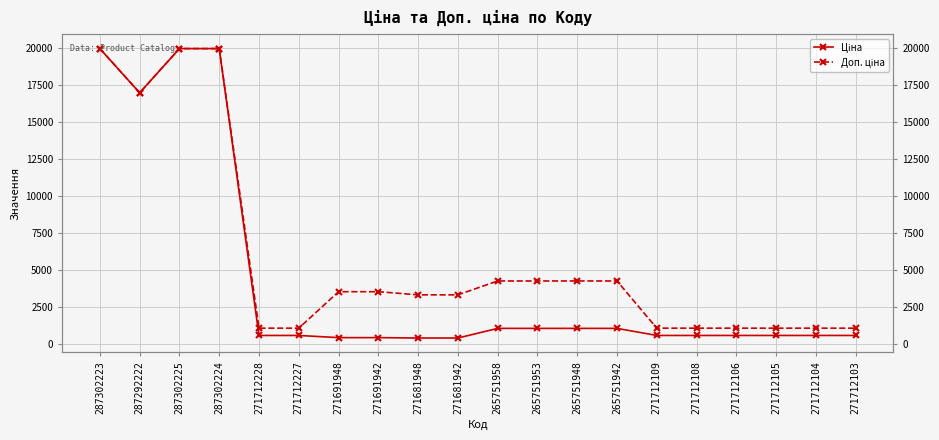

What is the label of the 10th point from the left?

271681942